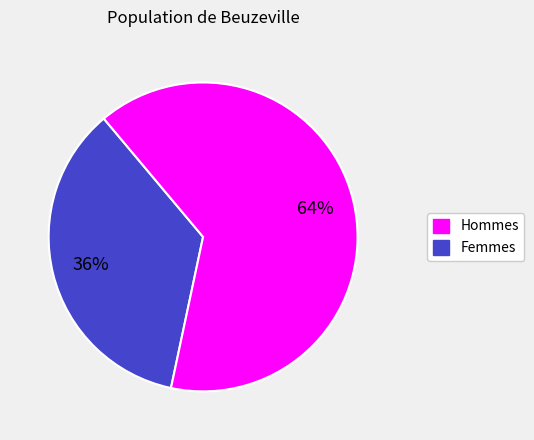

To the nearest percent, what is the average slice percentage?

50%